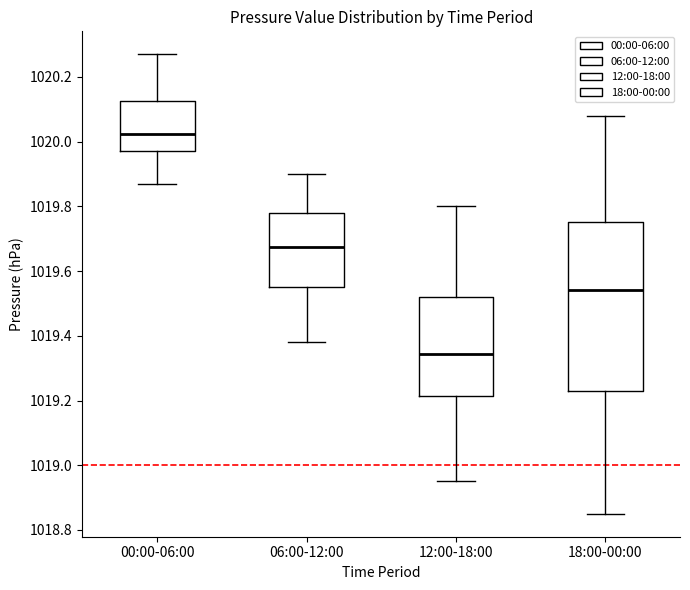

Comparing the boxes themselves (not the whiskers), which one is the tallest?

18:00-00:00